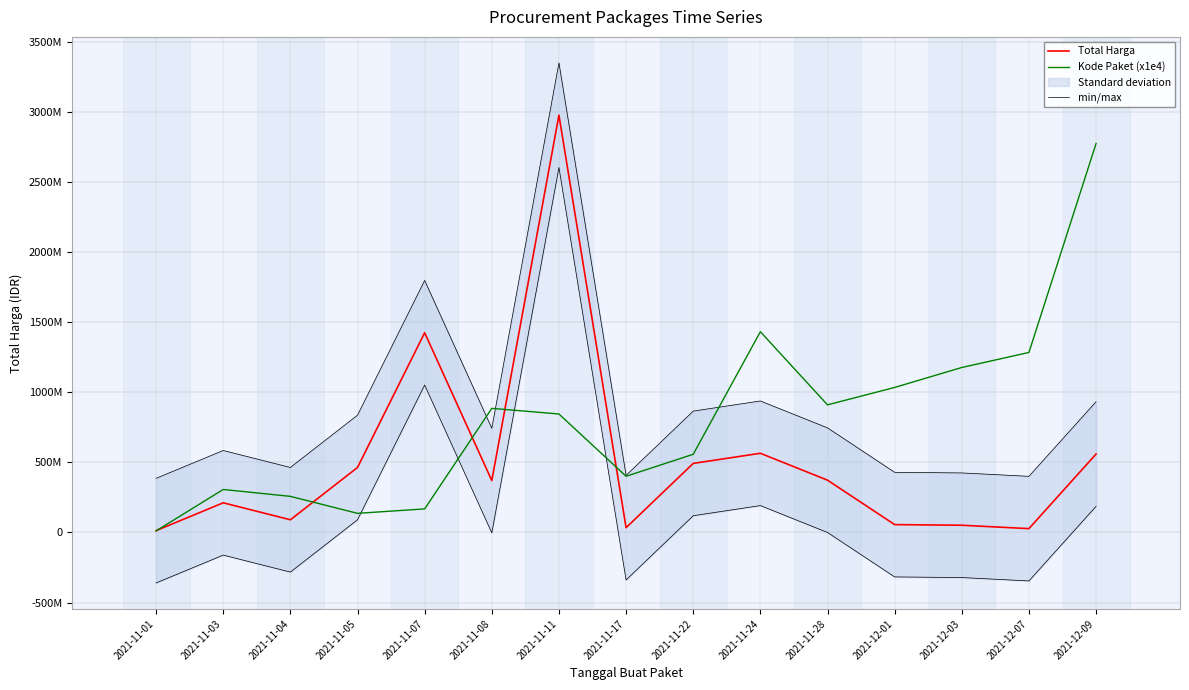

What is the minimum value for min/max?

386557964.0